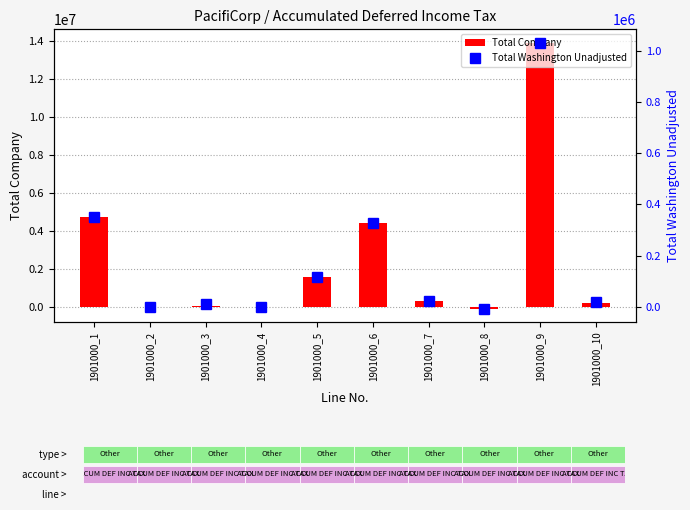

Which series has the largest total across all categories?

Total Company